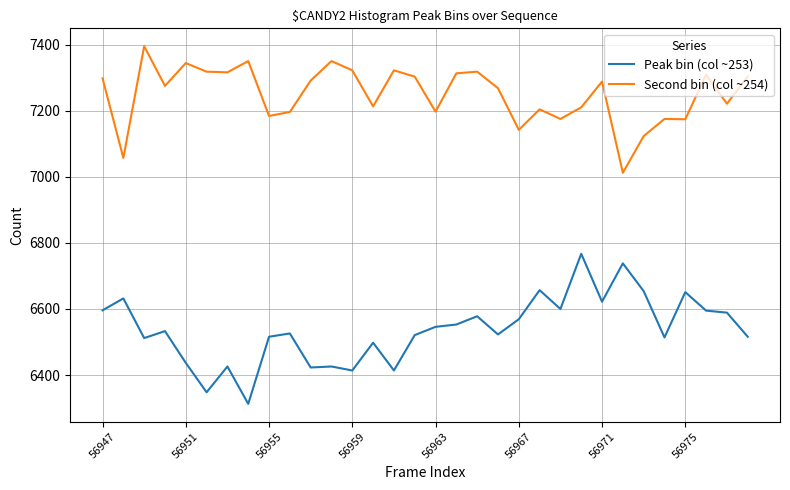

Which series has the largest total across all categories?

Second bin (col ~254)